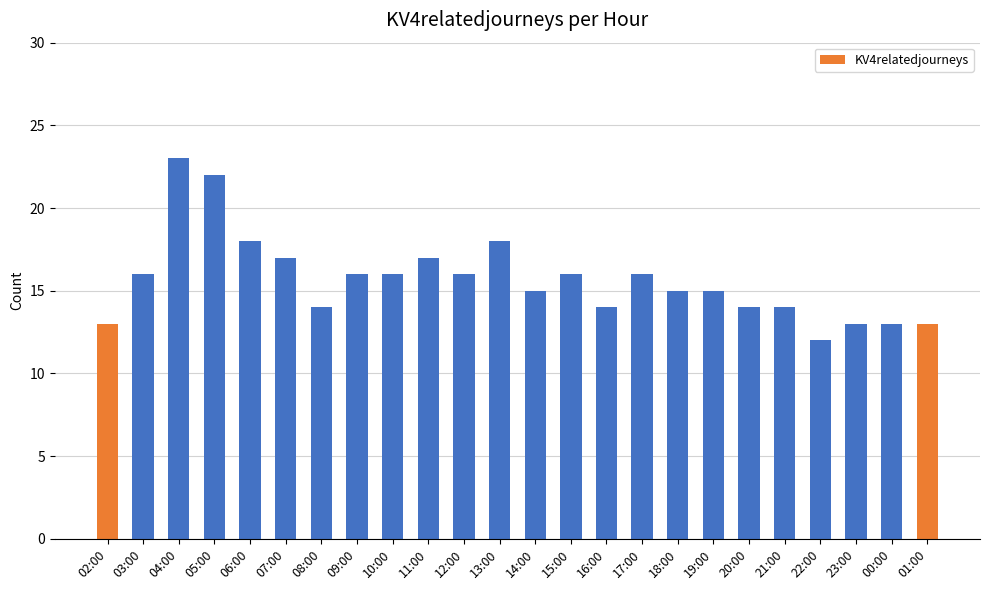

What is the difference between the second highest and second lowest values?

9